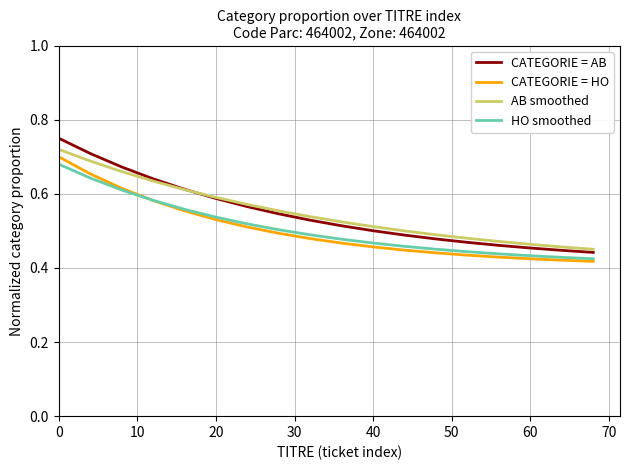

What is the difference between the maximum and minimum values in the HO smoothed series?

0.3